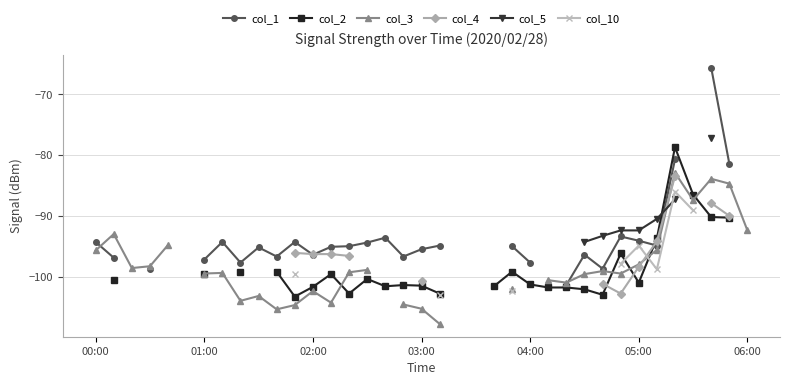

What is the label of the 17th point from the right?

20